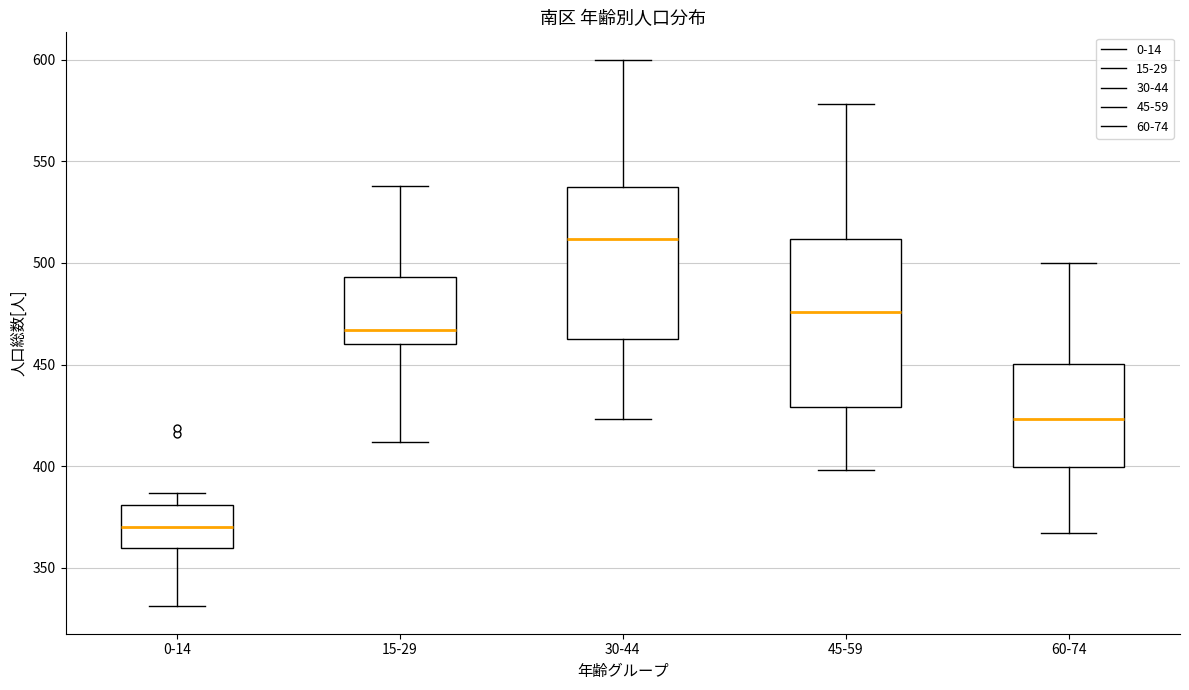

Which box's median line is the lowest?

0-14